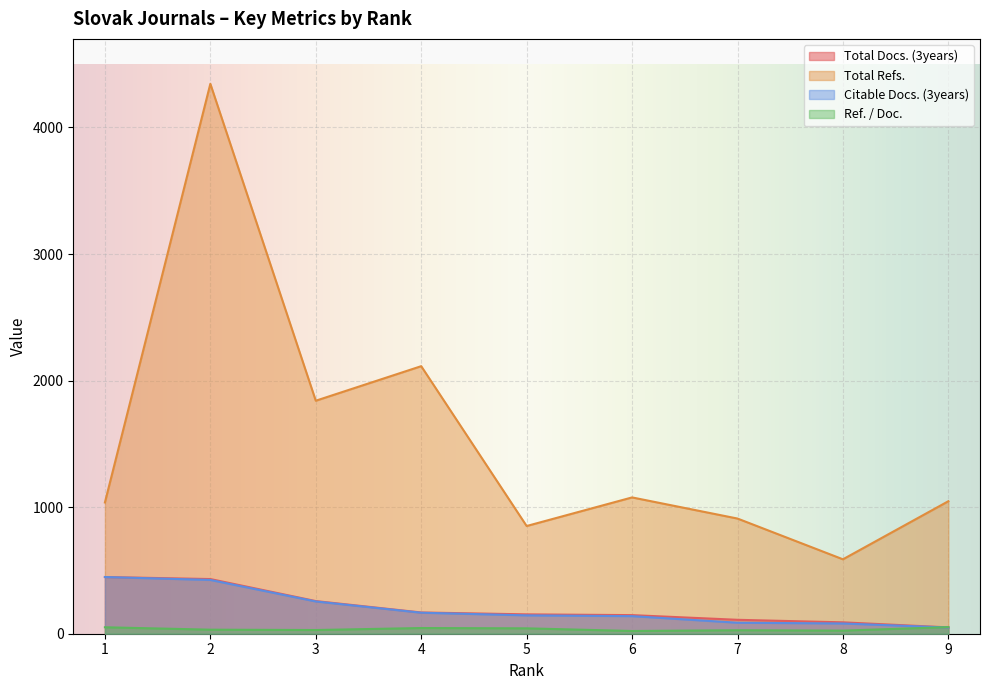

True or false: Total Docs. (3years) and Total Refs. cross at least once.

False